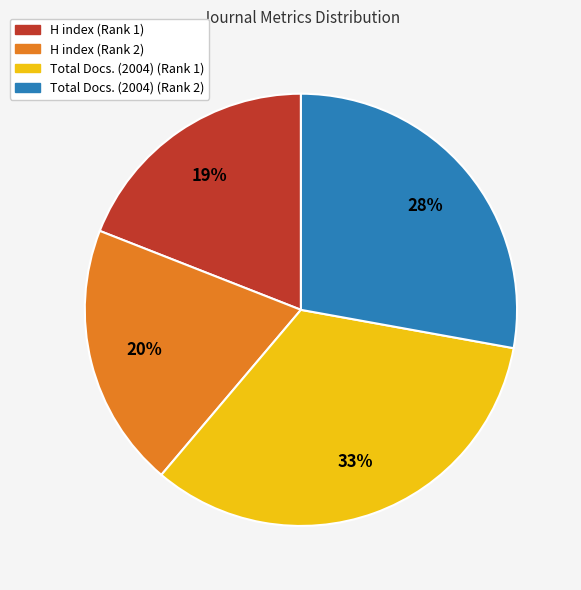

What percentage is the H index (Rank 2) slice, to the nearest percent?

20%